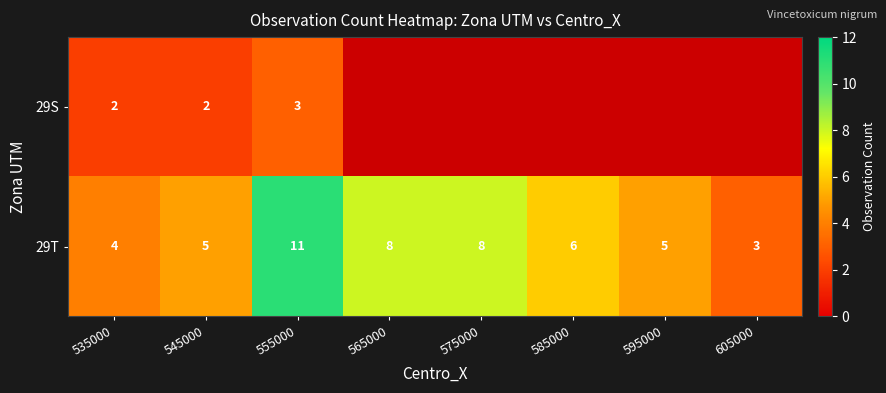

Which has a higher value, 555000 or 605000?

555000